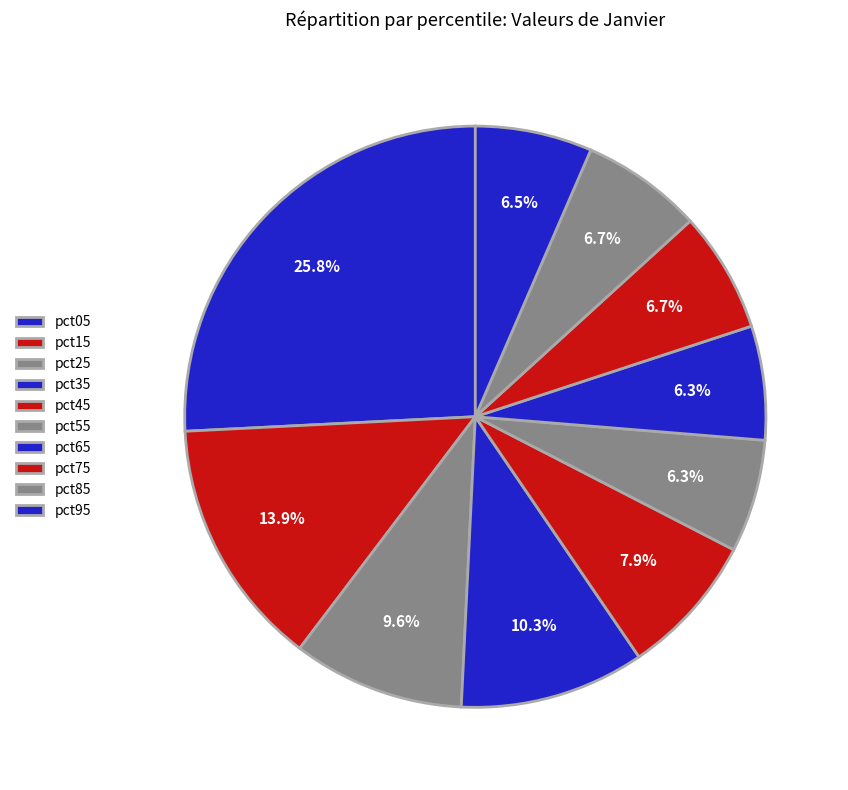

Combined, do pct15 and pct75 account for over 50%?

No